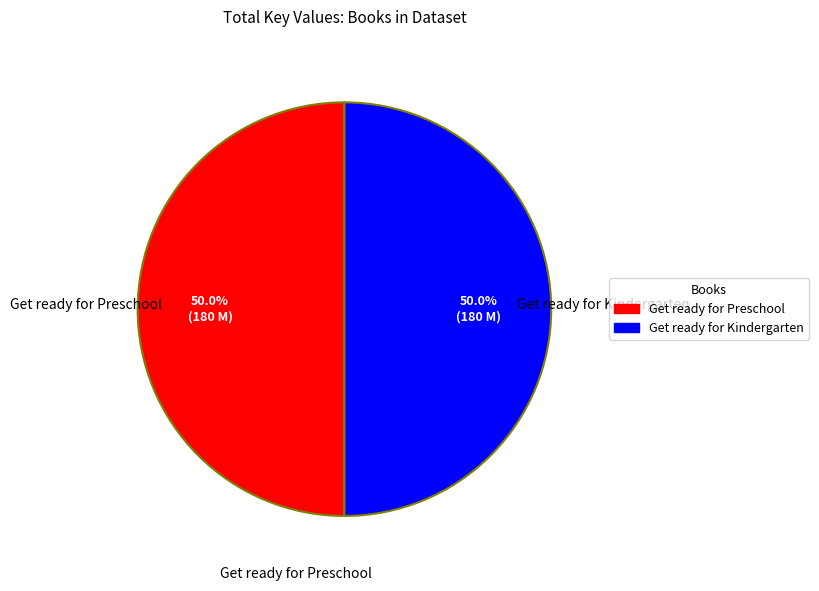

What is the total percentage of Get ready for Kindergarten and Get ready for Preschool?

100.0%